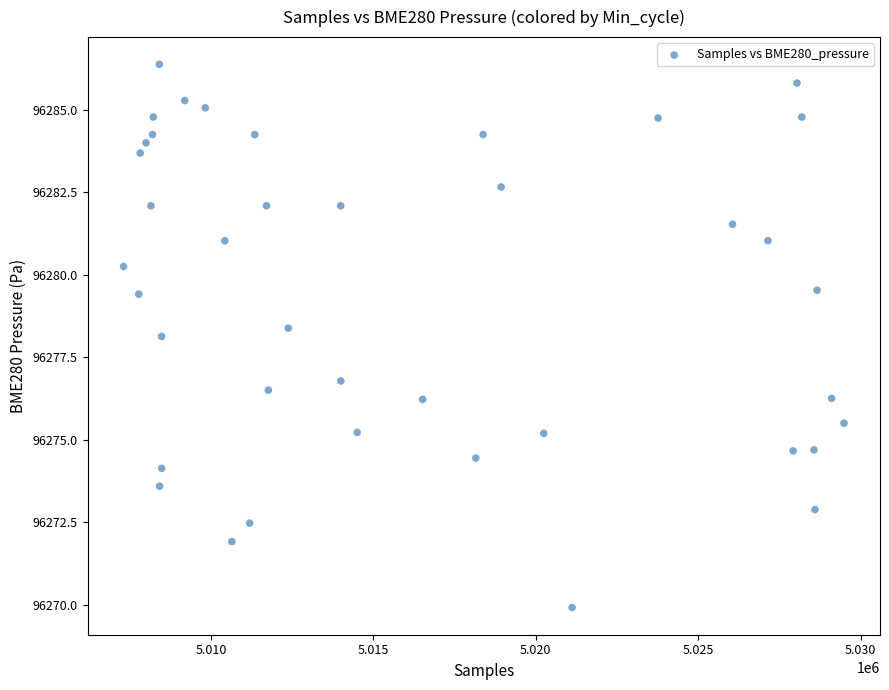

What is the range of Y values (max minus min)?

16.5